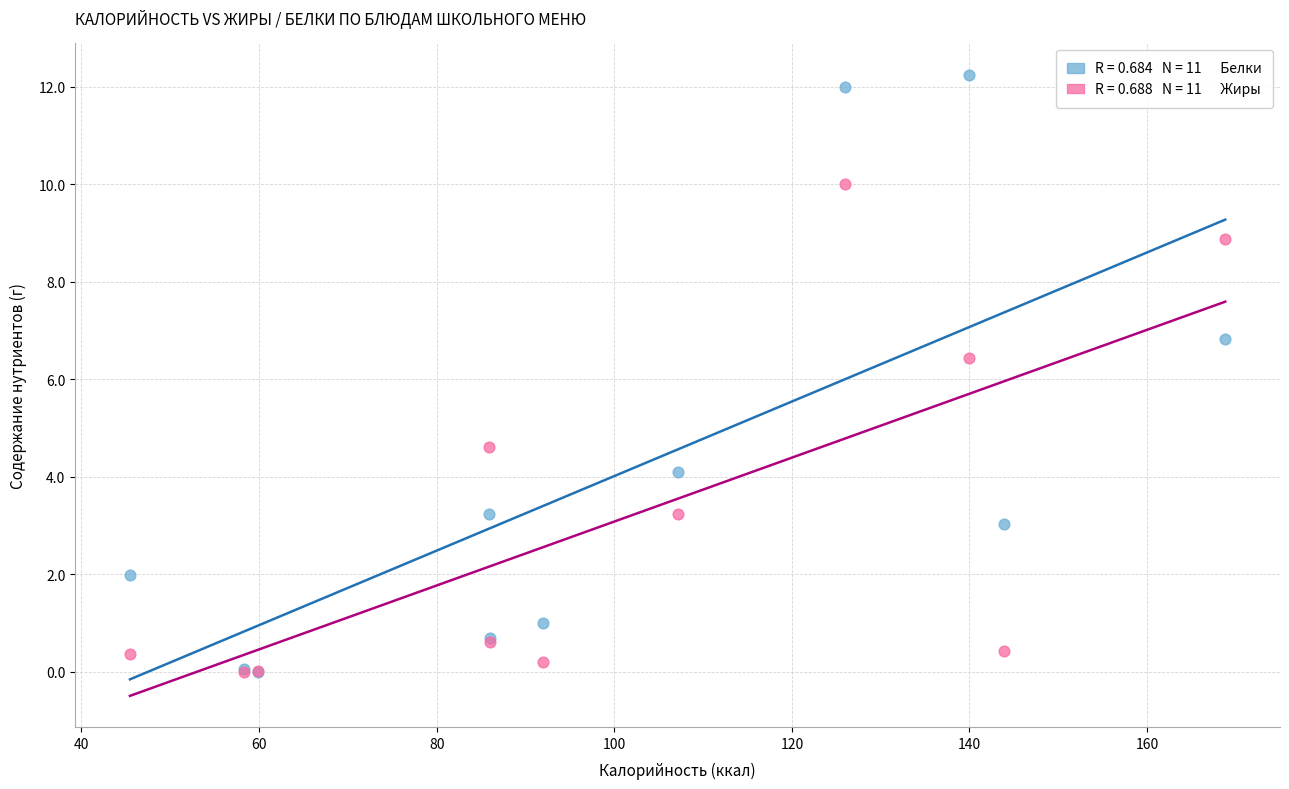

Across all series, what Y value is closest to 6?

6.4